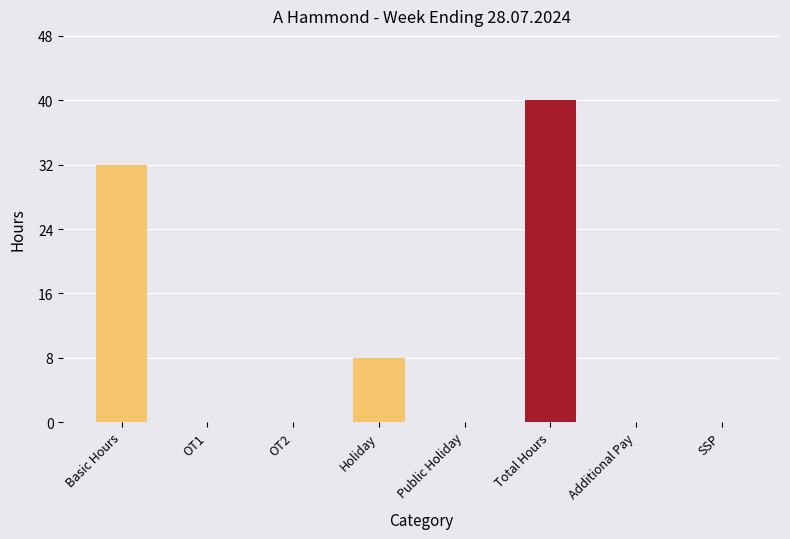

Is it true that the value at Additional Pay is 0?

True